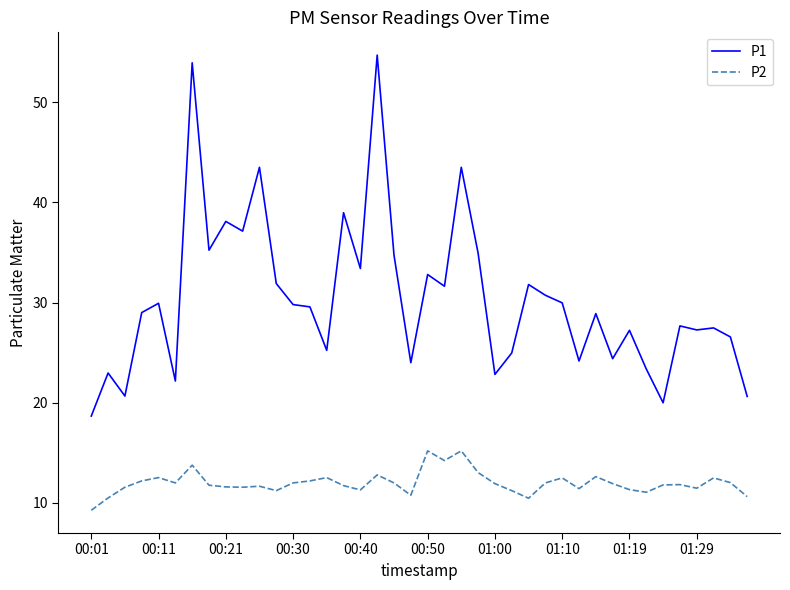

What is the difference between the maximum and minimum values in the P2 series?

5.9